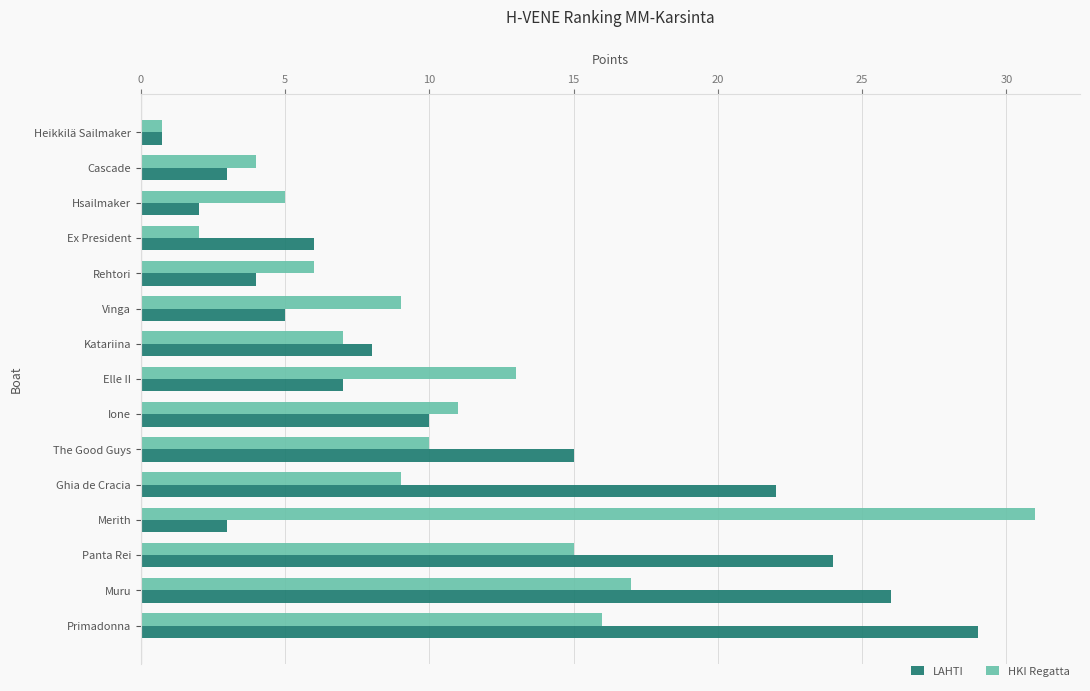

Which category has the highest value in the HKI Regatta series?

Merith